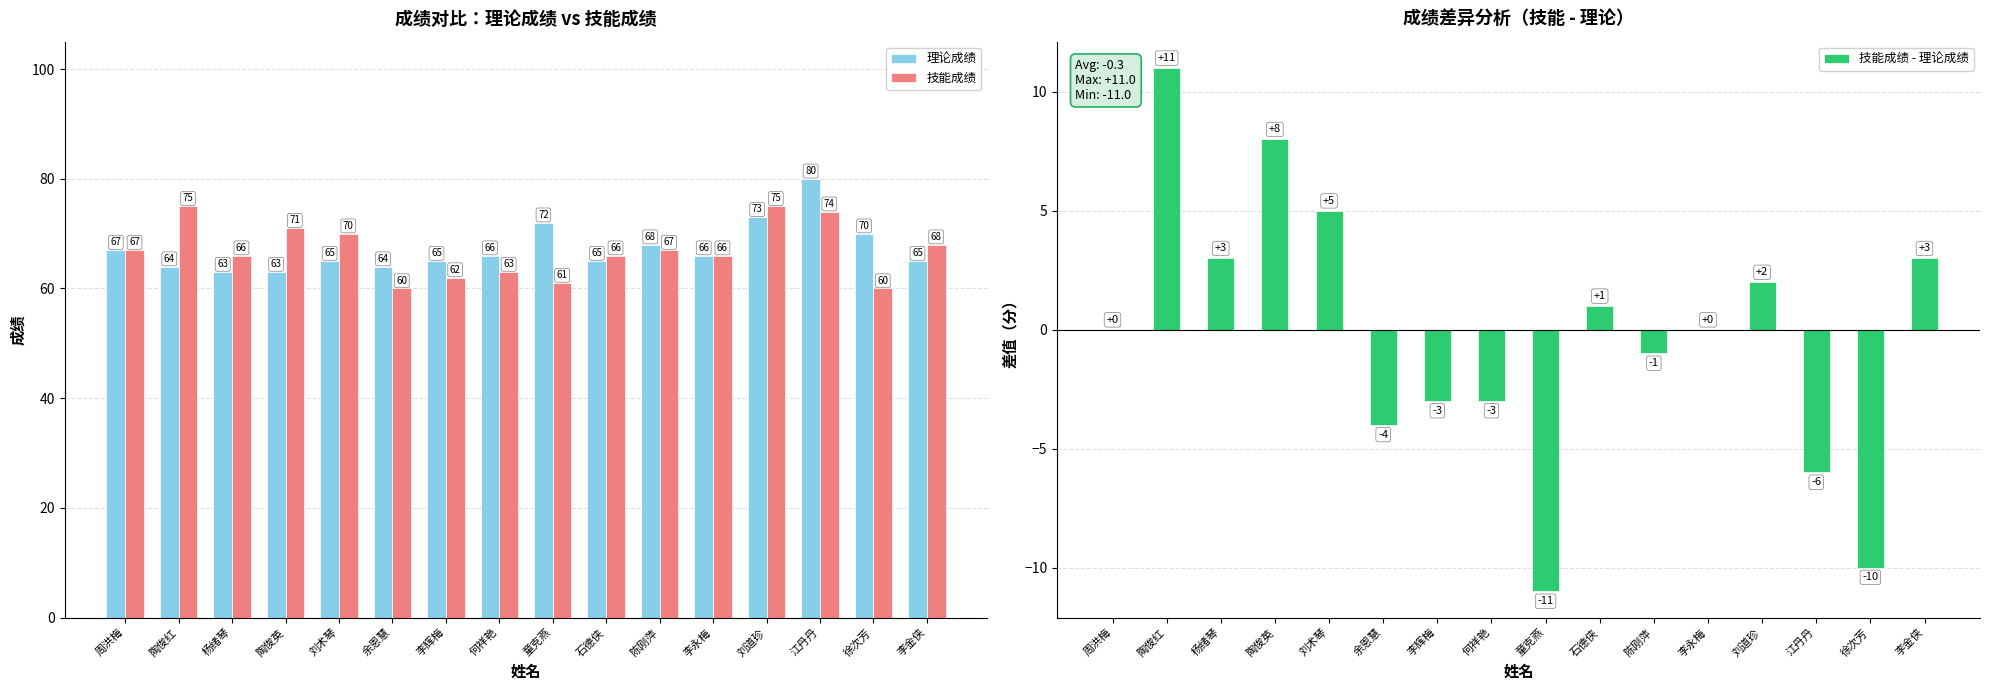

What is the value of the 理论成绩 bar at the 14th from the left?

80